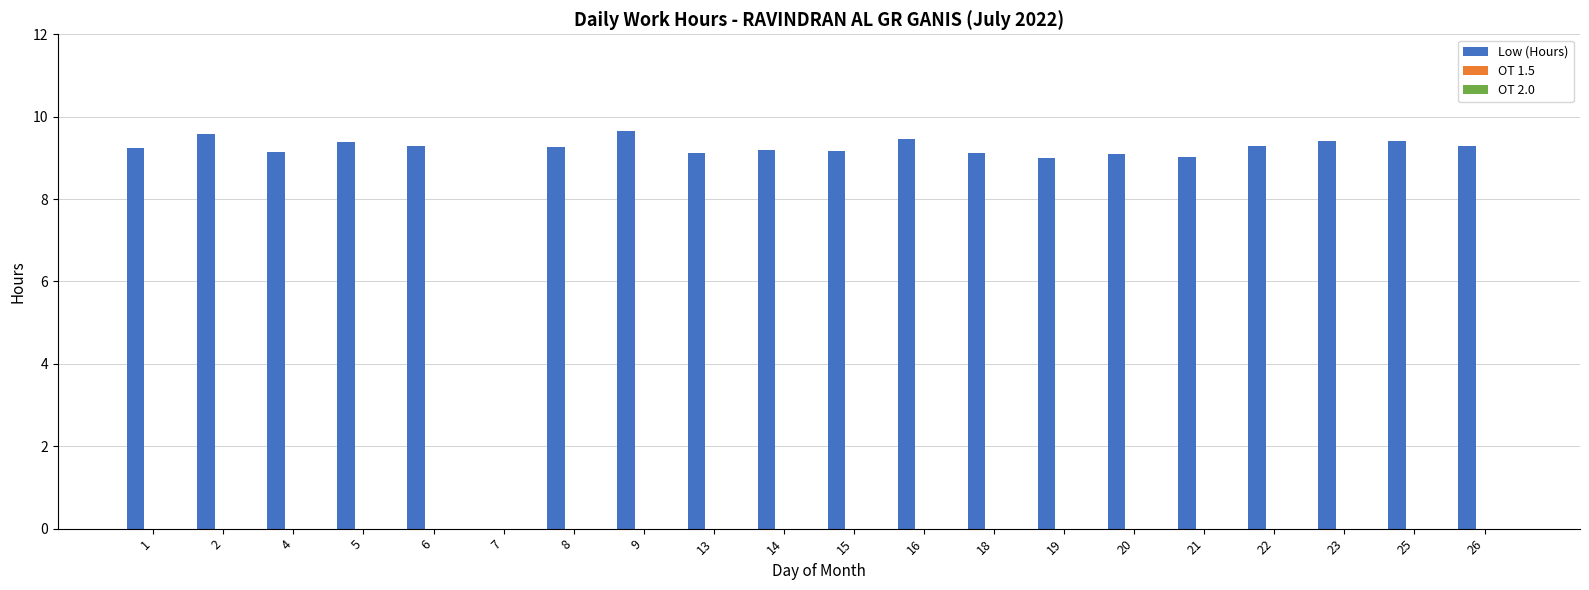

What is the maximum value shown in the chart?

9.7